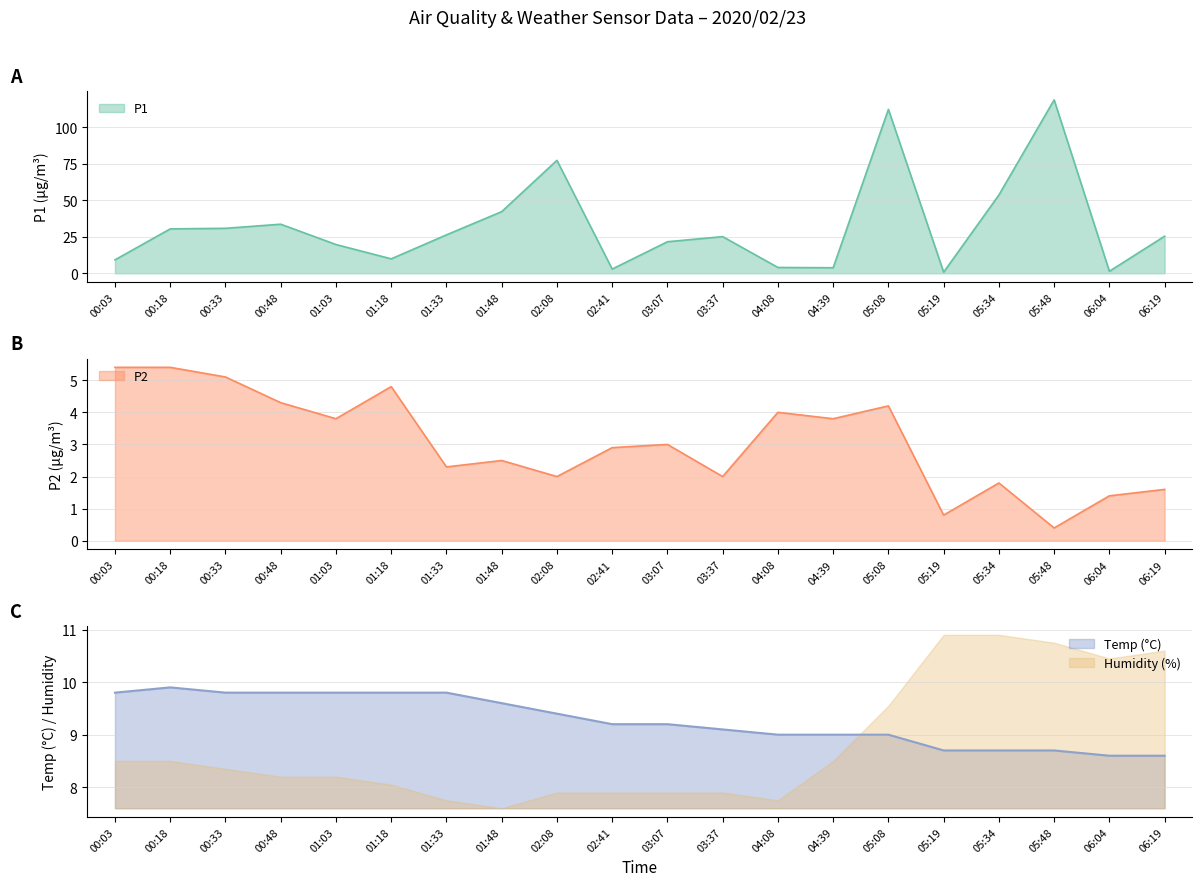

What is the value of the P2 point at the 5th from the left?

3.8